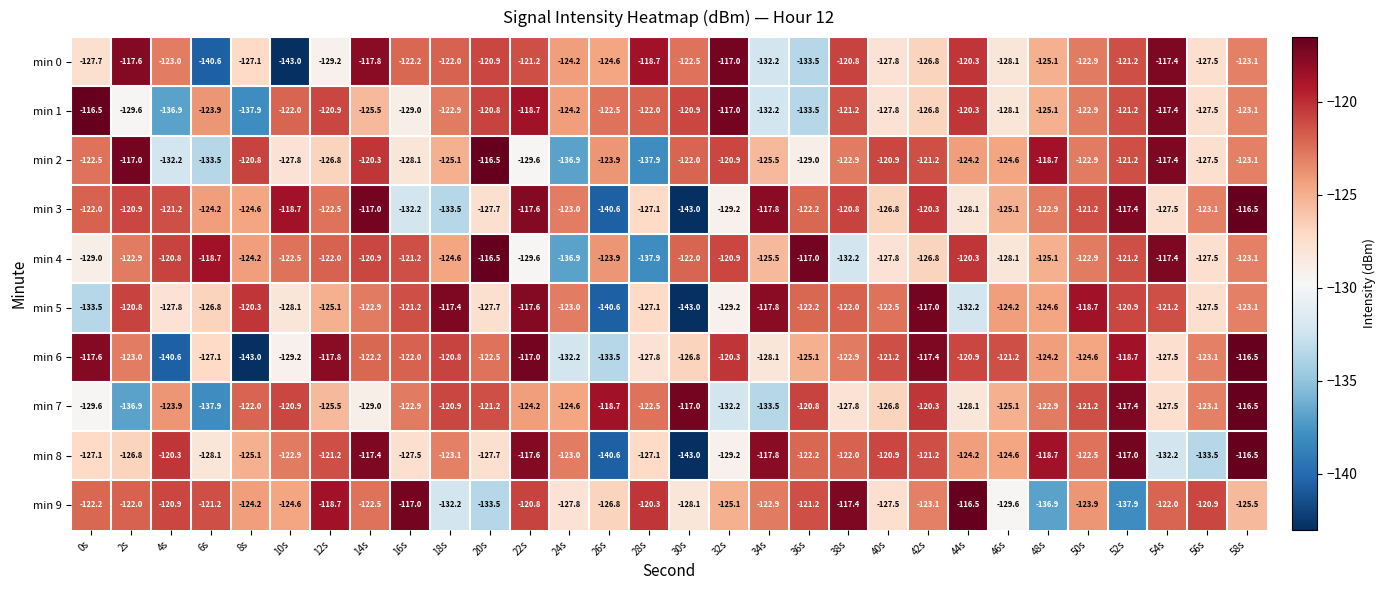

Rank the series at 6s from lowest to highest value.

min 0, min 7, min 2, min 8, min 6, min 5, min 3, min 1, min 9, min 4